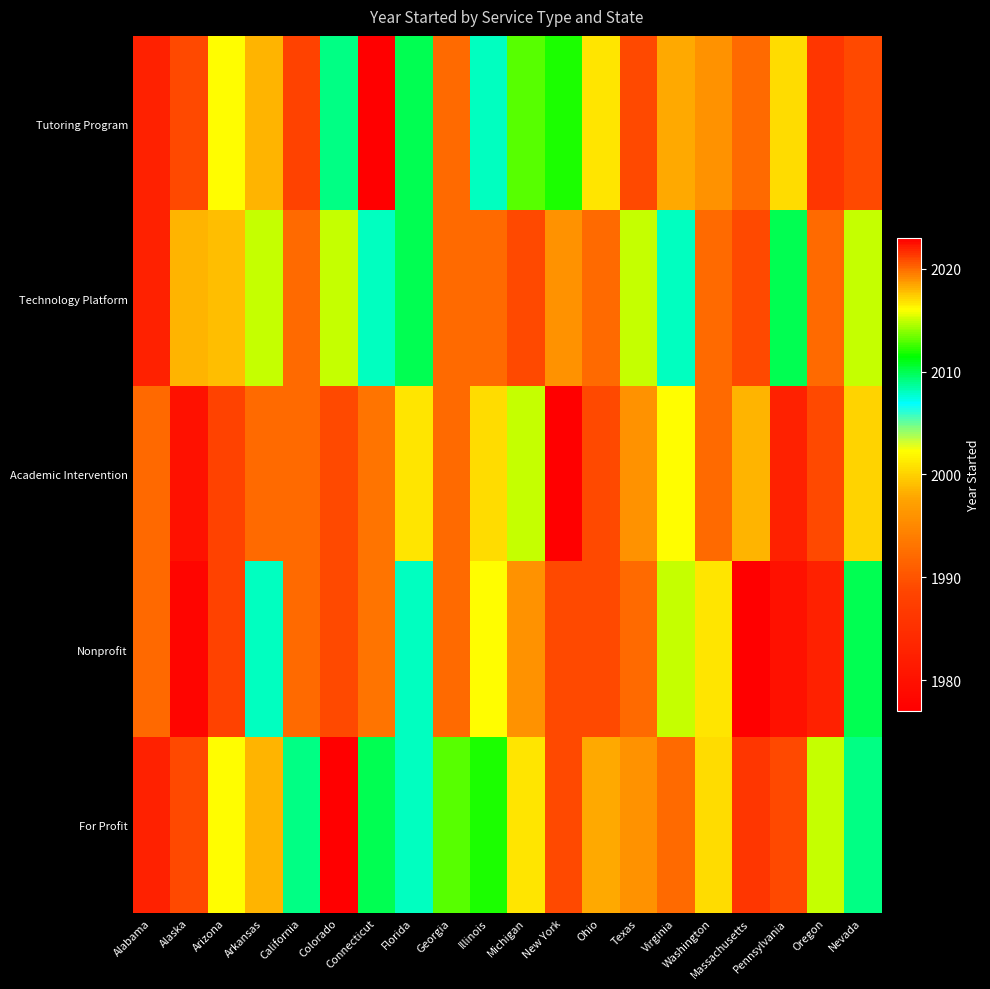

At which category is the sum across all series the highest?

Texas